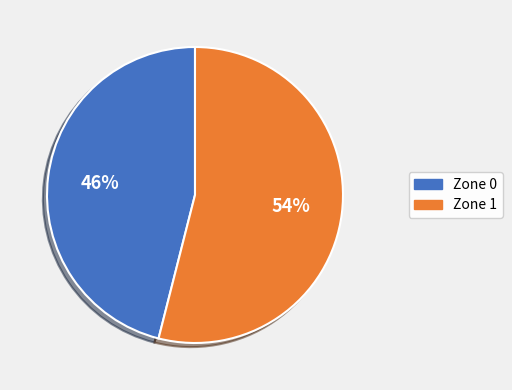

Combined, do Zone 0 and Zone 1 account for over 50%?

Yes